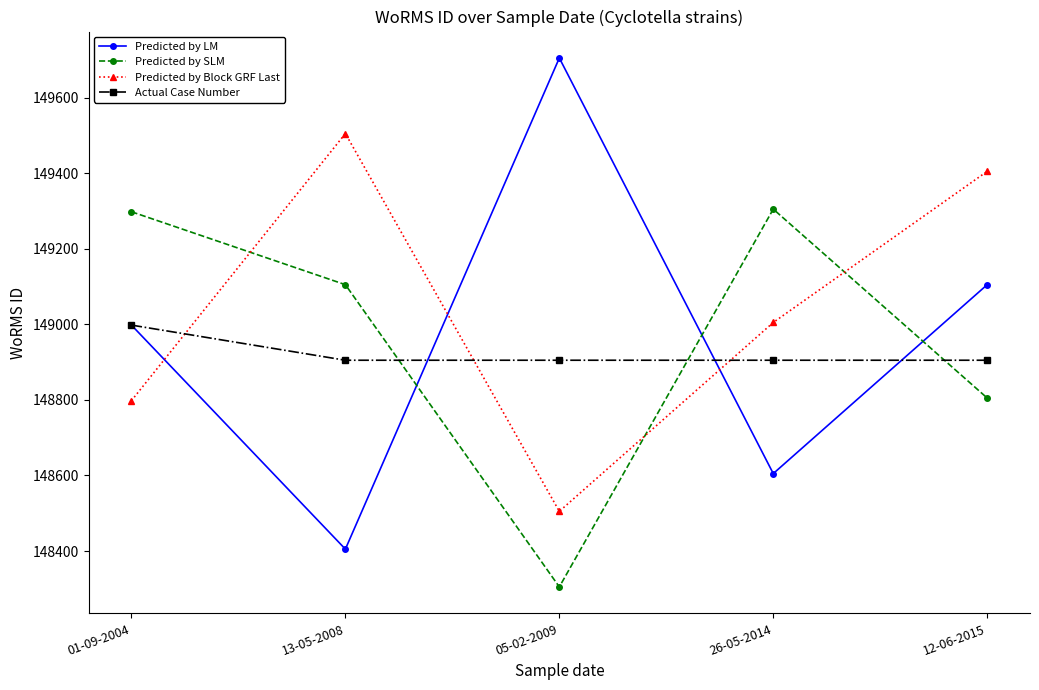

Rank the categories by Predicted by LM value from lowest to highest.

13-05-2008, 26-05-2014, 01-09-2004, 12-06-2015, 05-02-2009